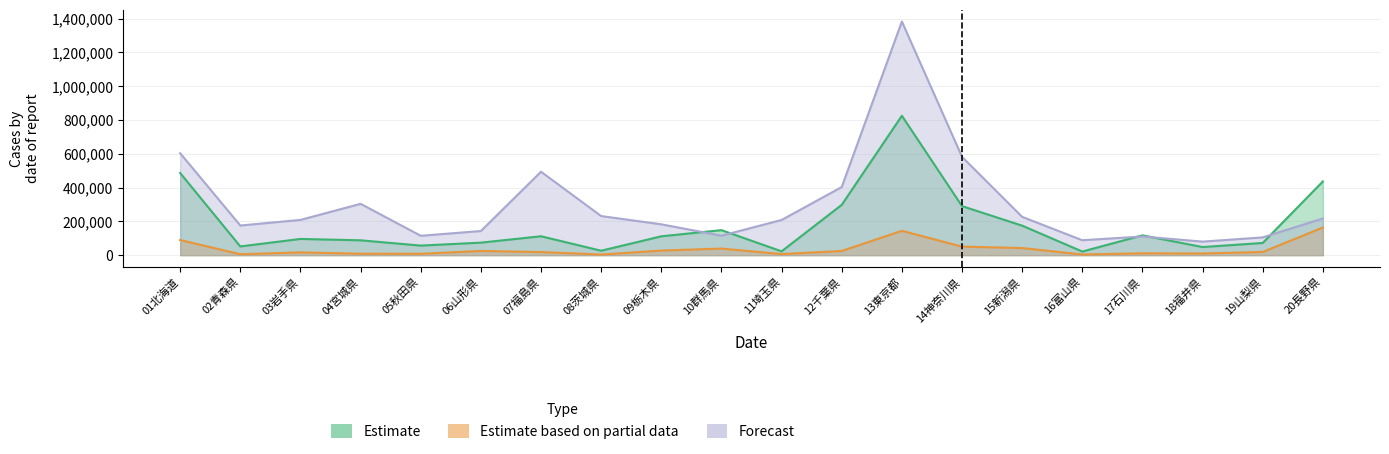

What are all the series names shown in the legend?

Estimate, Estimate based on partial data, Forecast